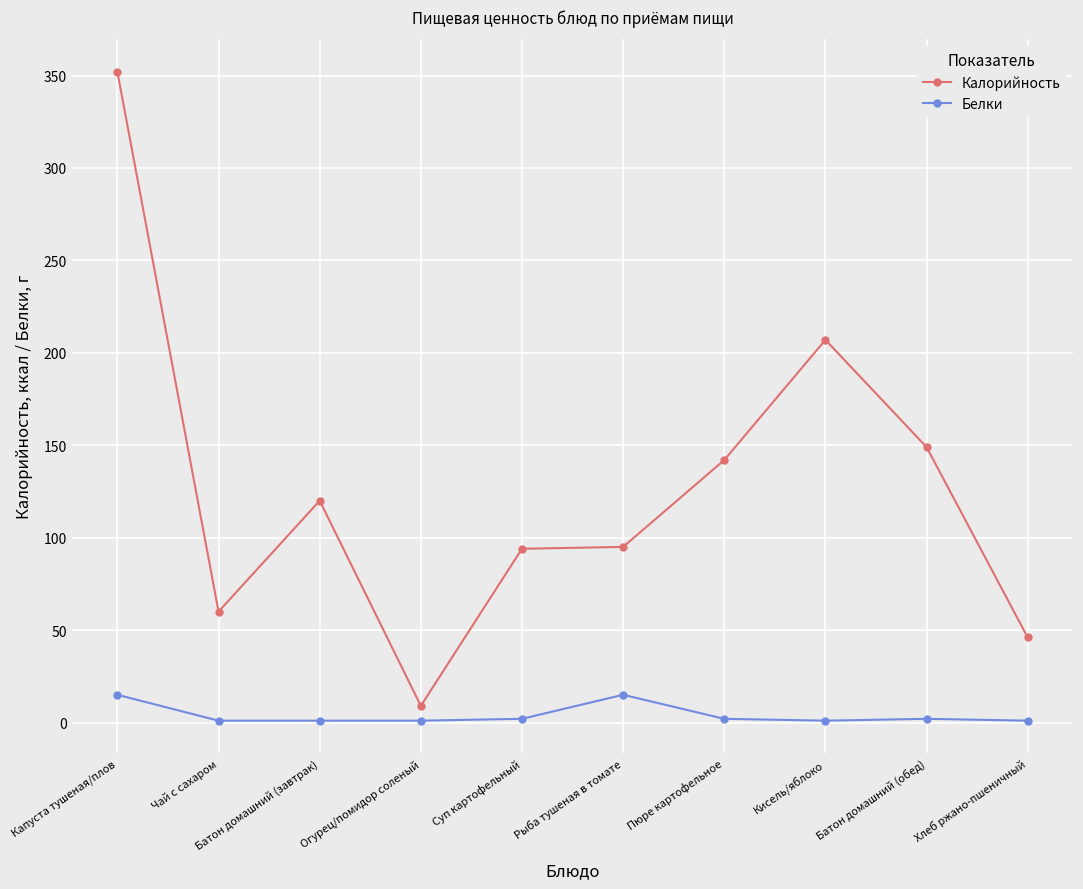

List the series in order of their peak value, lowest first.

Белки, Калорийность